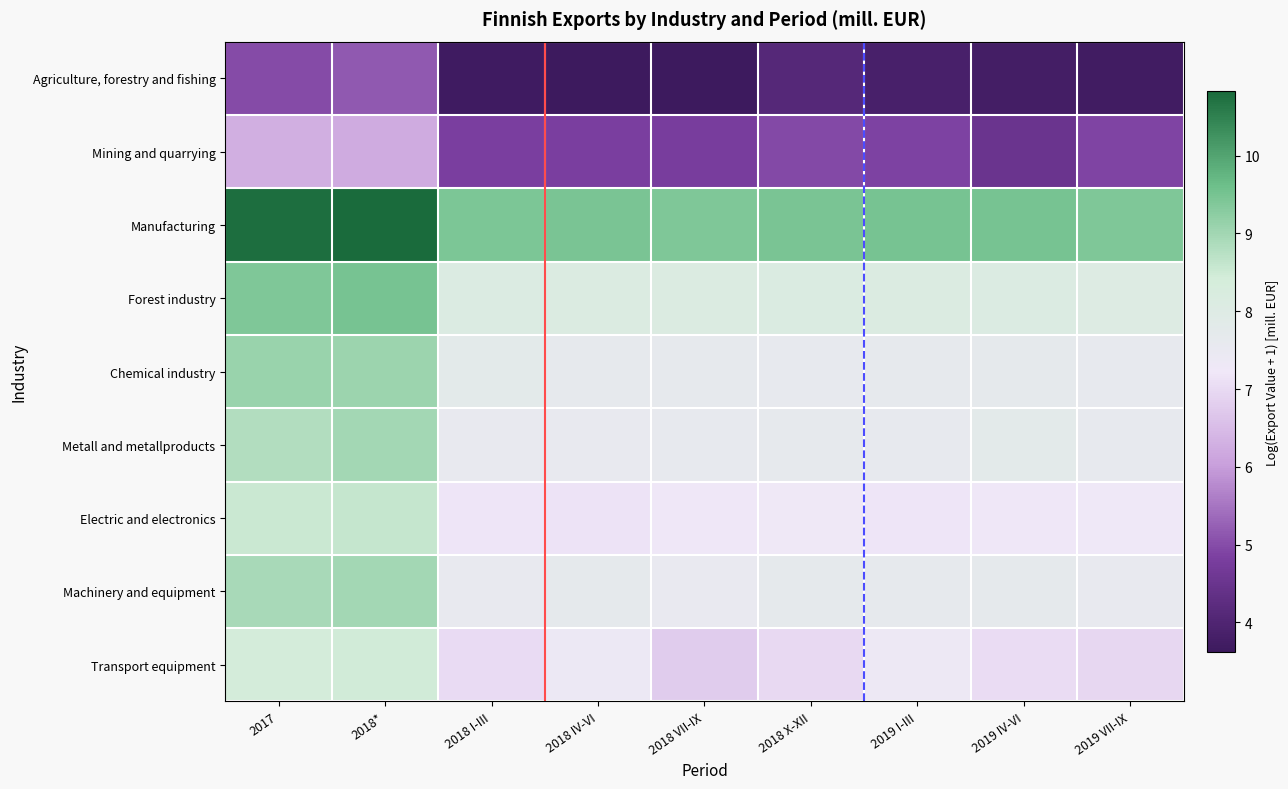

At how many categories does at least one series exceed 7?

9